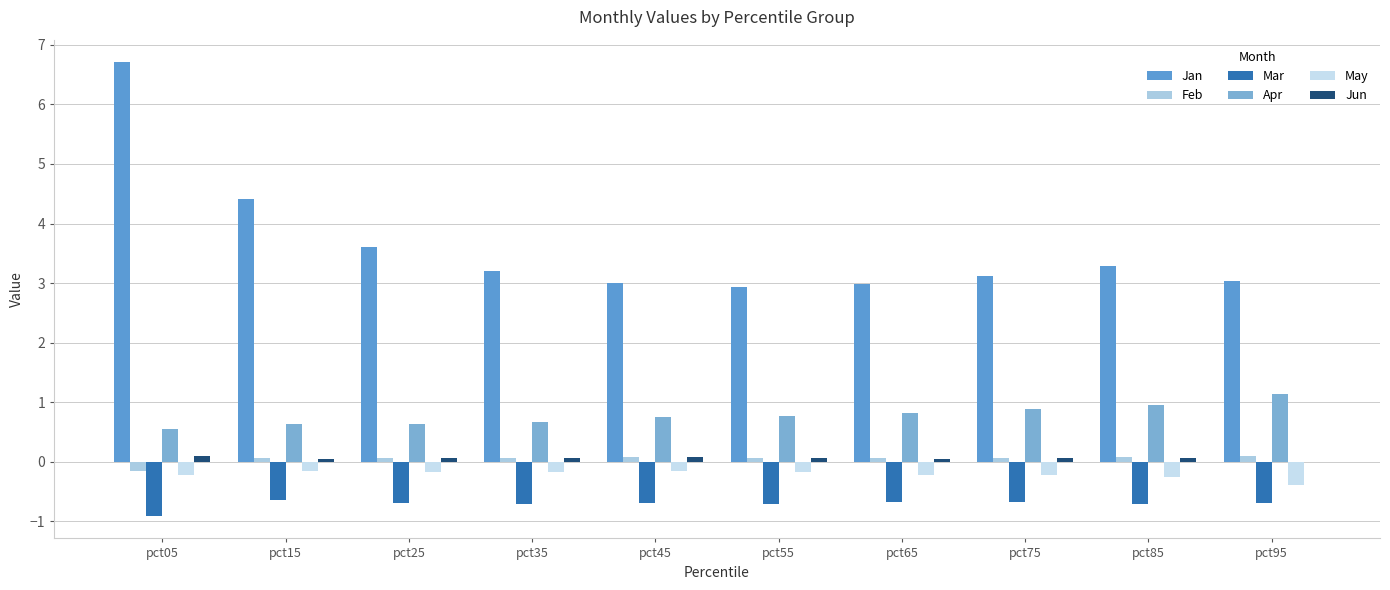

Count the Feb values in the range 0 to 1.

9